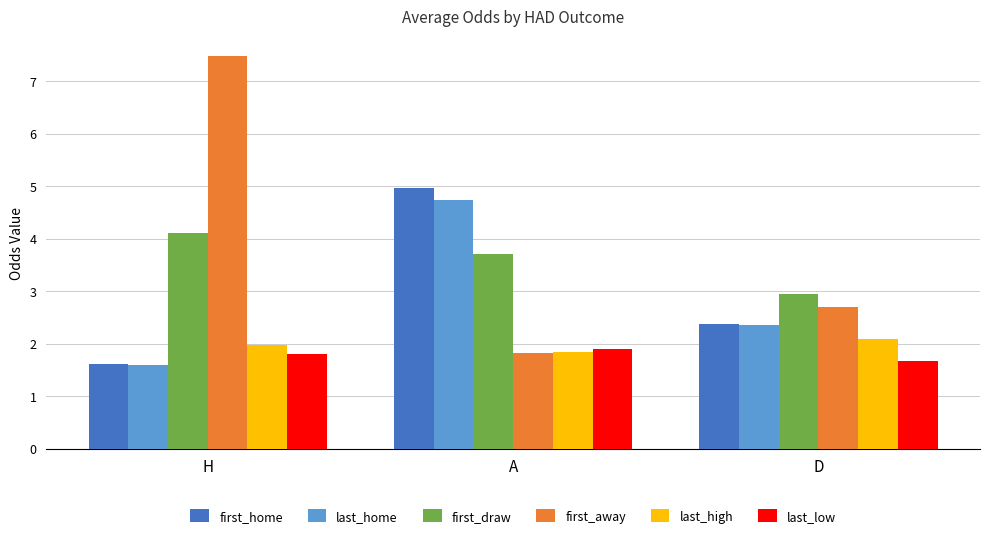

Reading left to right, transcribe all the data shown in this chart.

first_home: H=1.6	A=5.0	D=2.4
last_home: H=1.6	A=4.7	D=2.4
first_draw: H=4.1	A=3.7	D=2.9
first_away: H=7.5	A=1.8	D=2.7
last_high: H=2.0	A=1.8	D=2.1
last_low: H=1.8	A=1.9	D=1.7